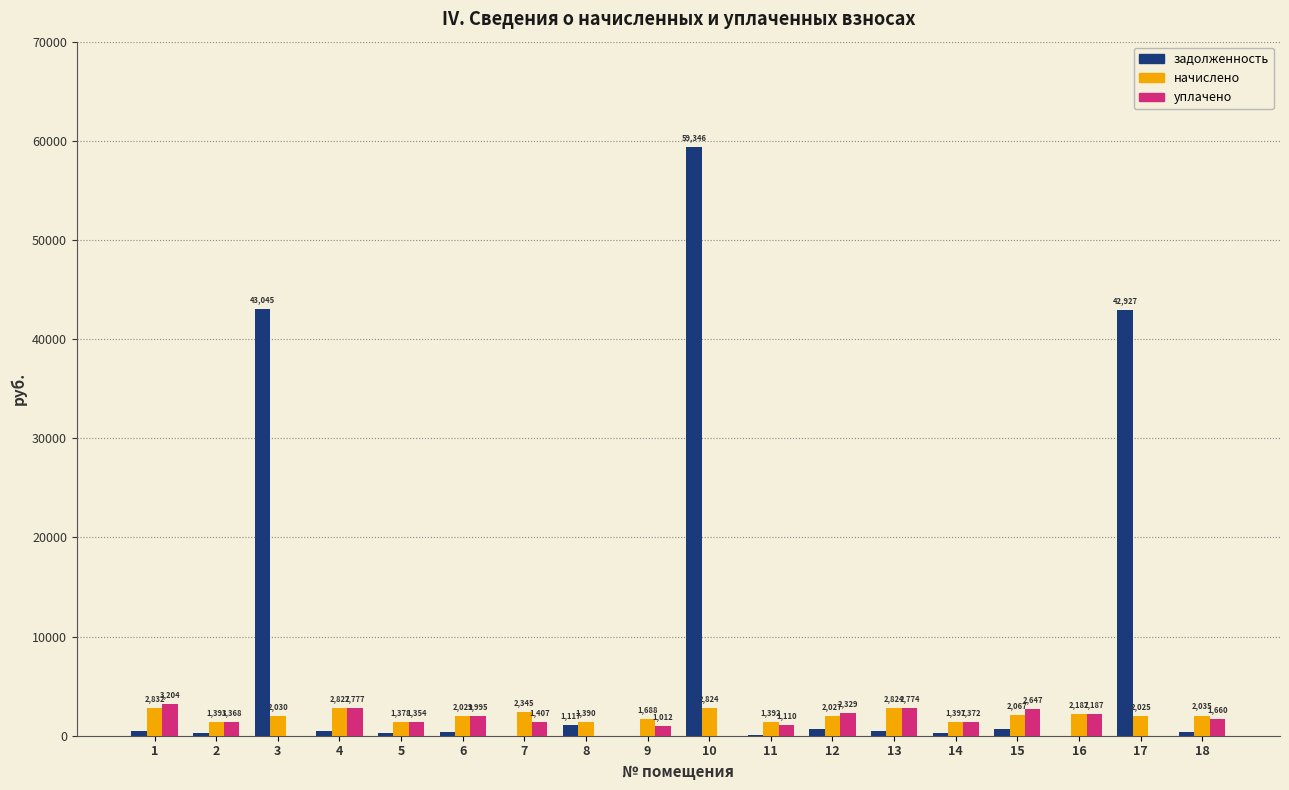

True or false: задолженность has a value of 42927.3 at 17.

True